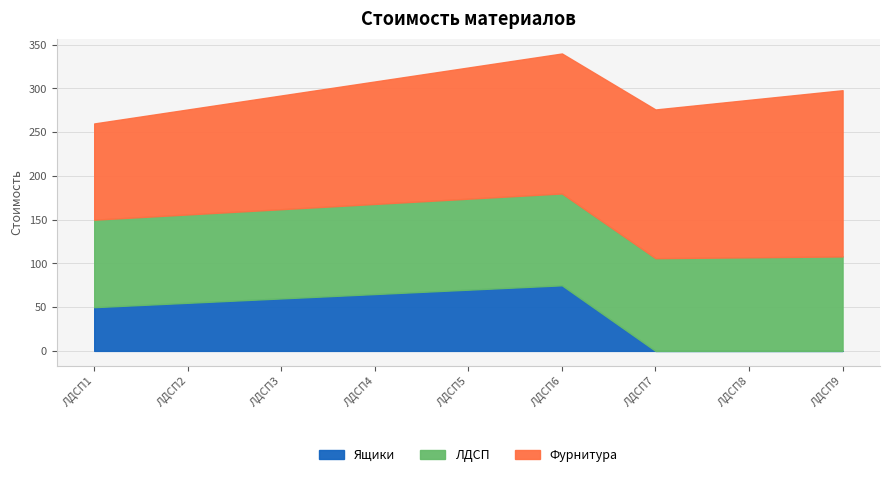

Rank the series by their maximum value, from highest to lowest.

Фурнитура, ЛДСП, Ящики